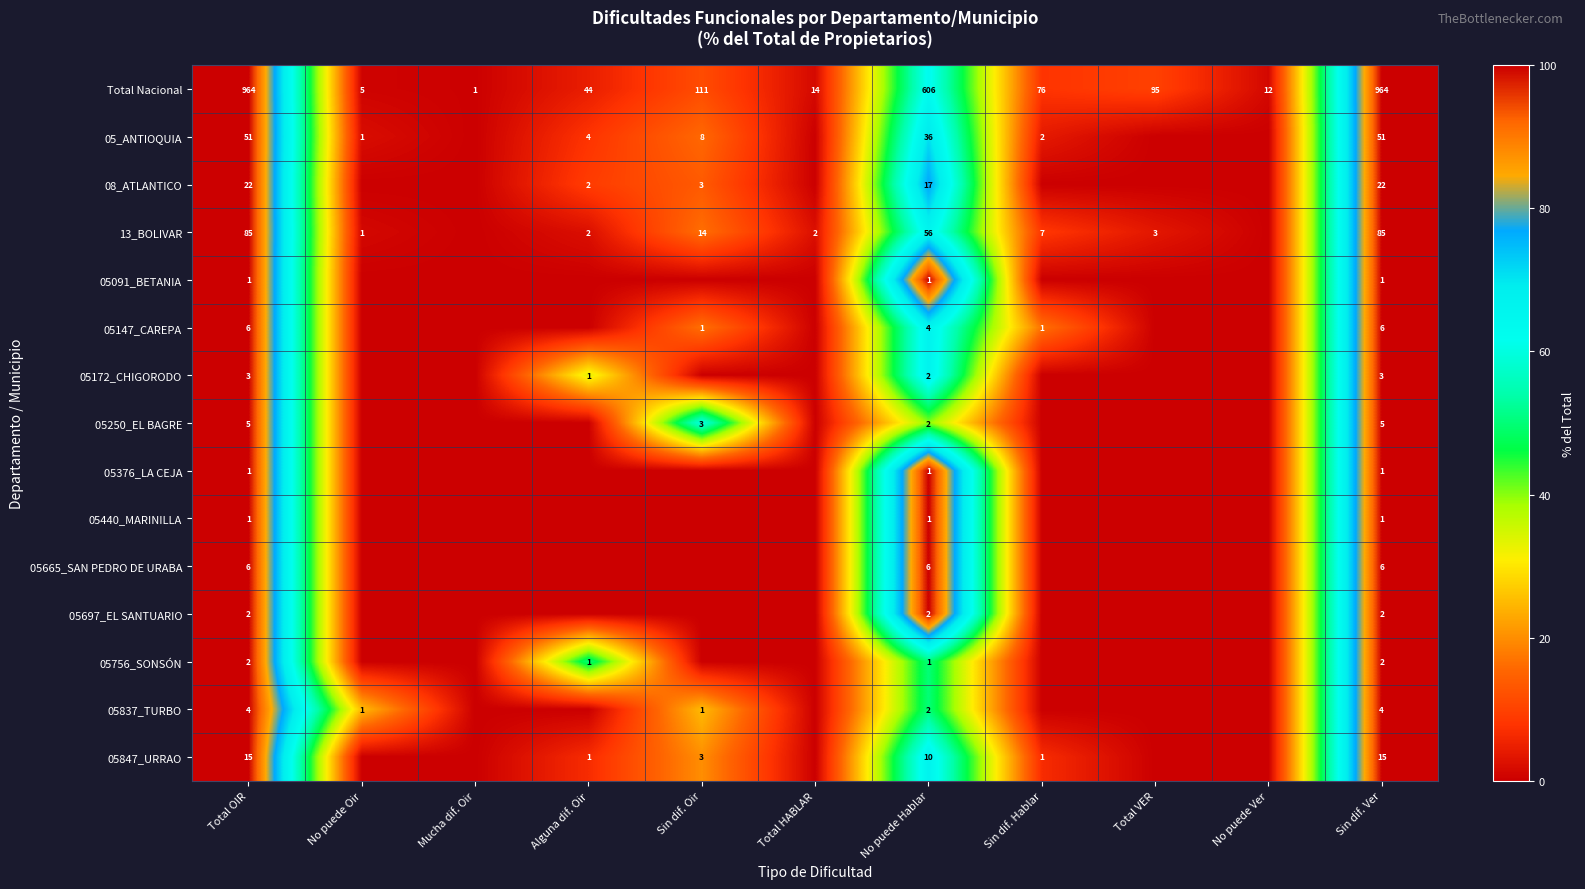

The value of 05756_SONSÓN at Total OIR is 1. True or false?

False